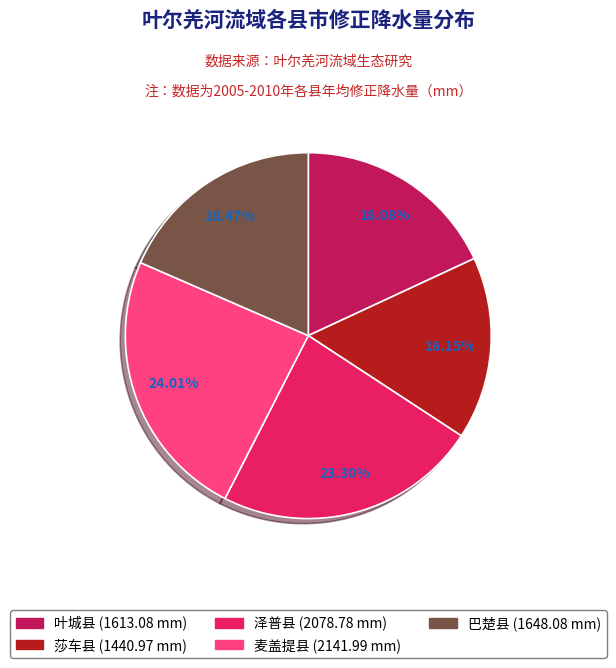

What percentage is the 巴楚县 slice, to the nearest percent?

18%